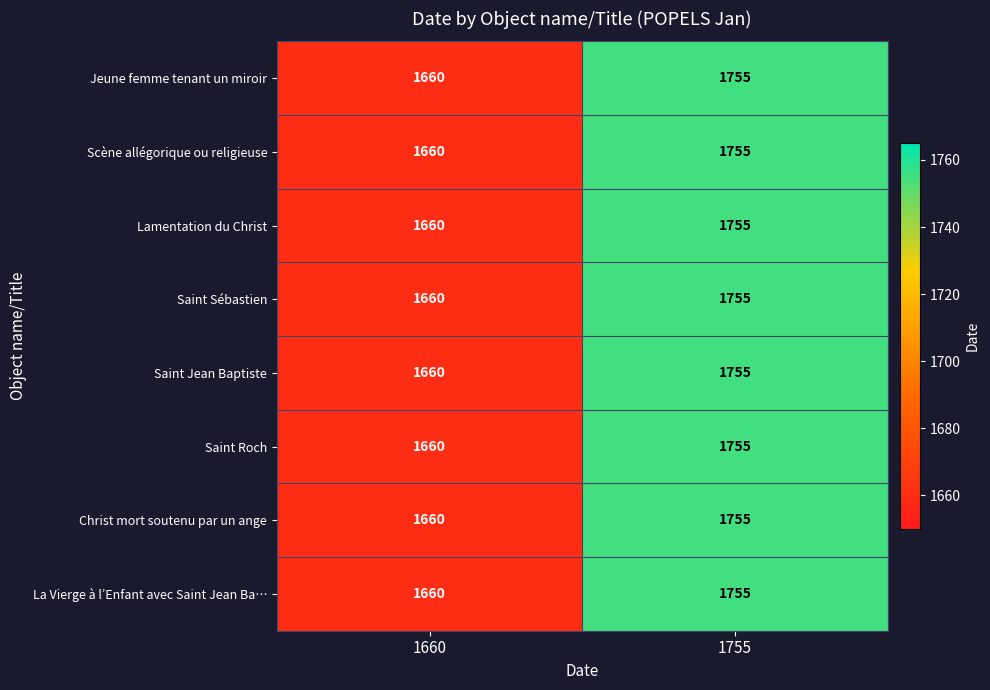

What is the maximum value shown in the chart?

1755